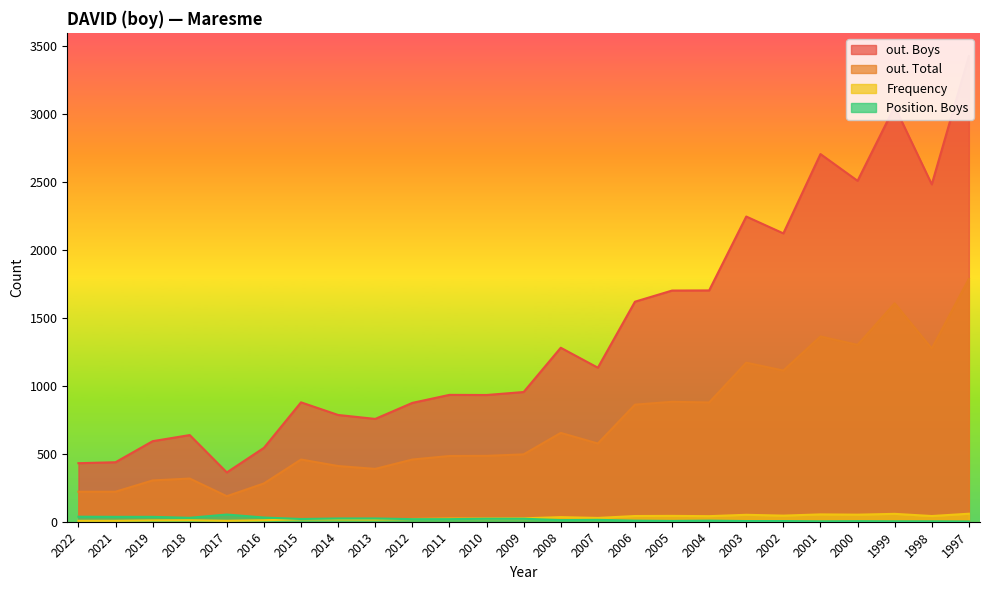

Rank the categories by out. Boys value from highest to lowest.

1997, 1999, 2001, 2000, 1998, 2003, 2002, 2004, 2005, 2006, 2008, 2007, 2009, 2011, 2010, 2015, 2012, 2014, 2013, 2018, 2019, 2016, 2021, 2022, 2017